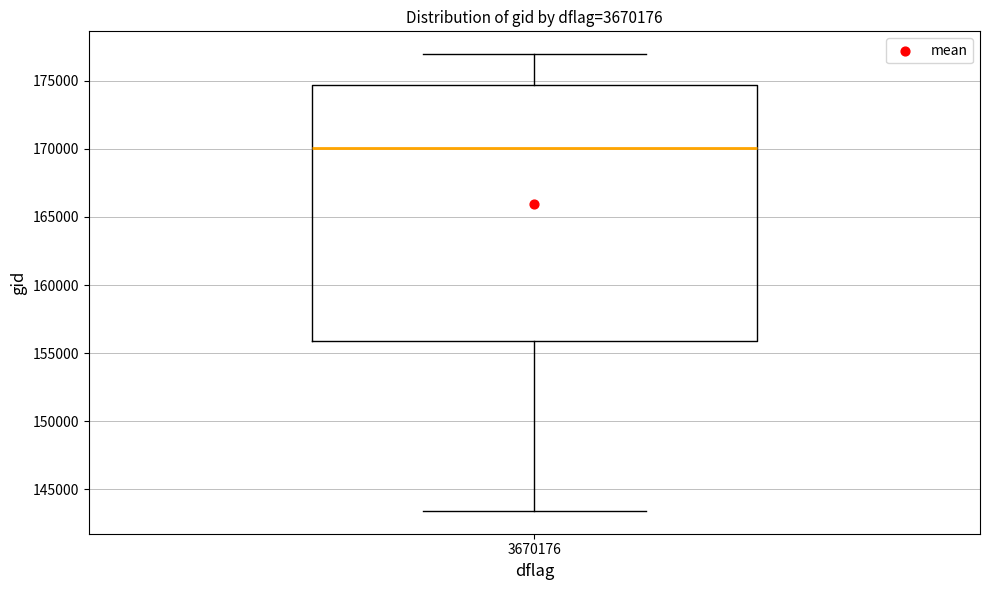

Read this box plot against the y-axis: the position of the median line, the range covered by the box, and the ends of both whiskers. The values are not printed on the chart, so give them approximately, as read against the axis.

median 170000, box 156000 to 174500, whiskers 143500 to 177000